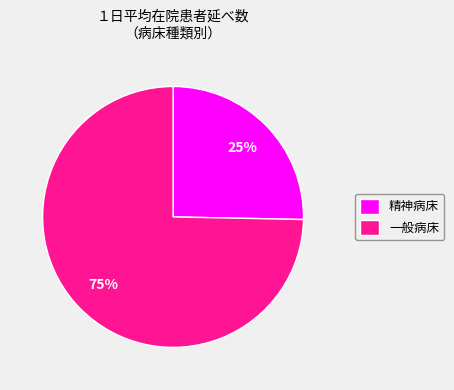

How many slices are in this pie chart?

2